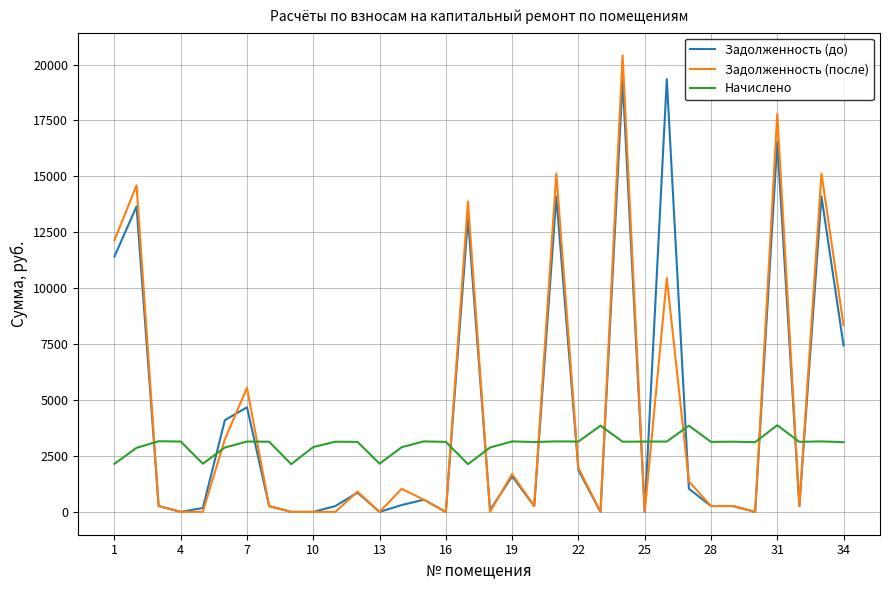

List the series in order of their peak value, highest first.

Задолженность (после), Задолженность (до), Начислено